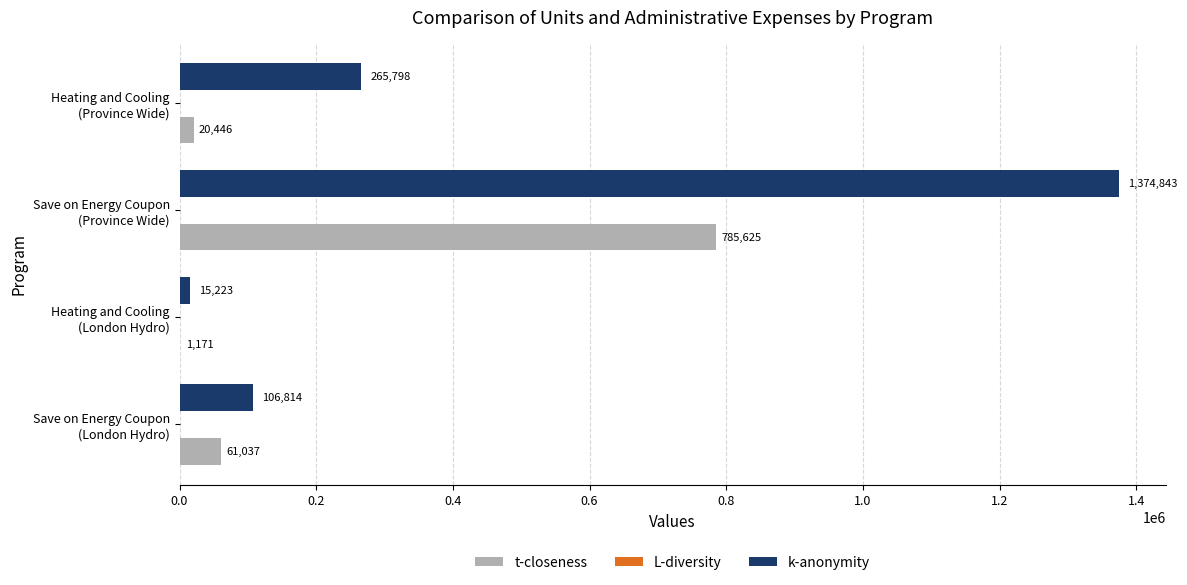

What is the greatest value displayed?

1374843